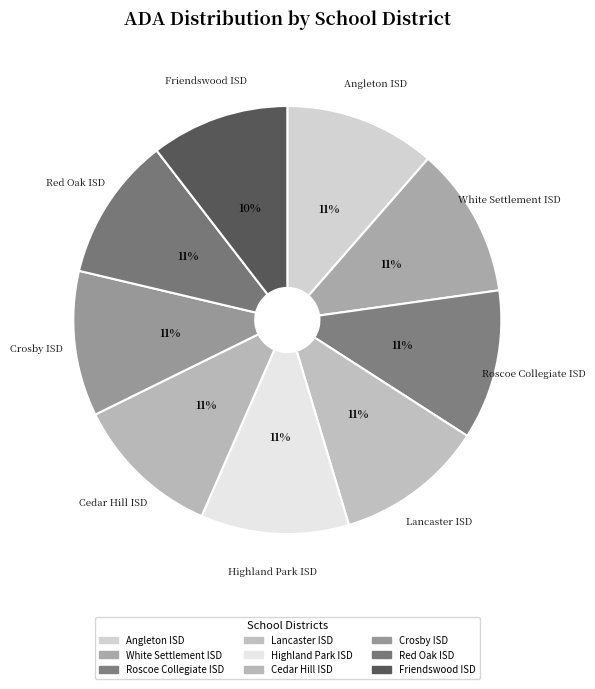

True or false: Lancaster ISD accounts for 1% of the total.

False